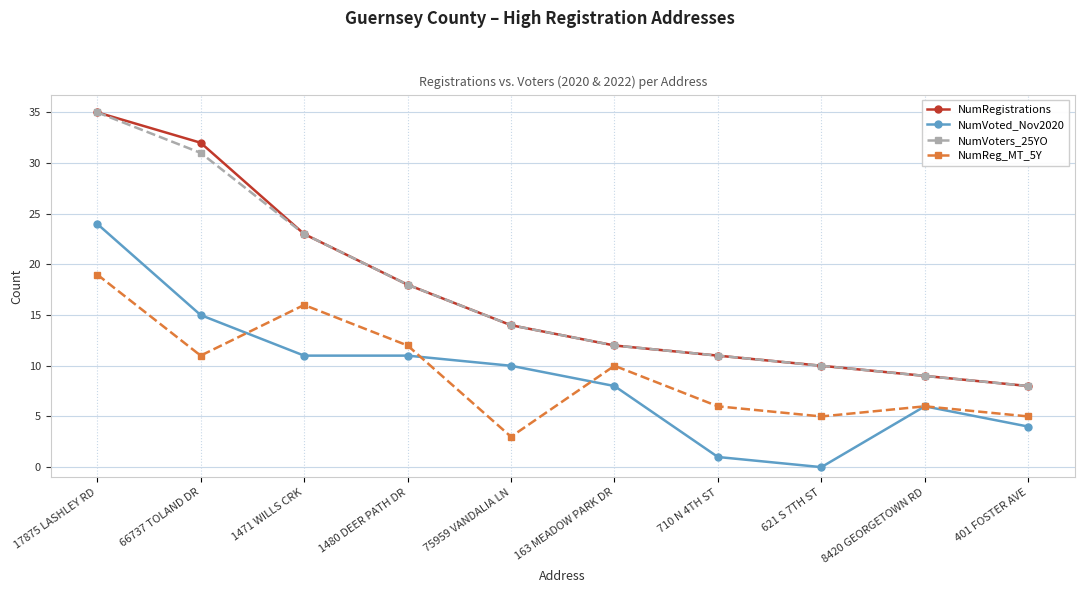

What are all the series names shown in the legend?

NumRegistrations, NumVoted_Nov2020, NumVoters_25YO, NumReg_MT_5Y